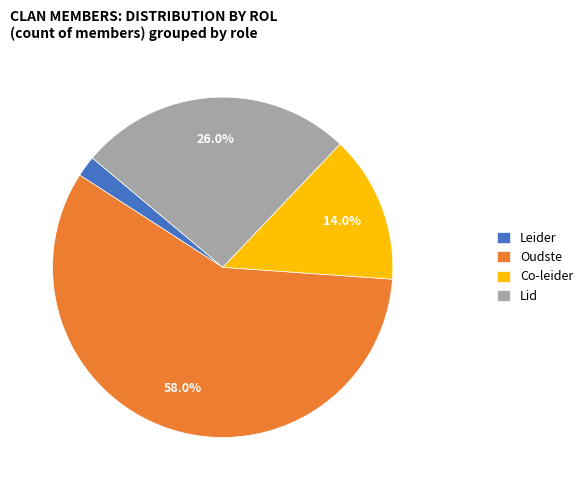

Which category has the biggest portion of the pie?

Oudste